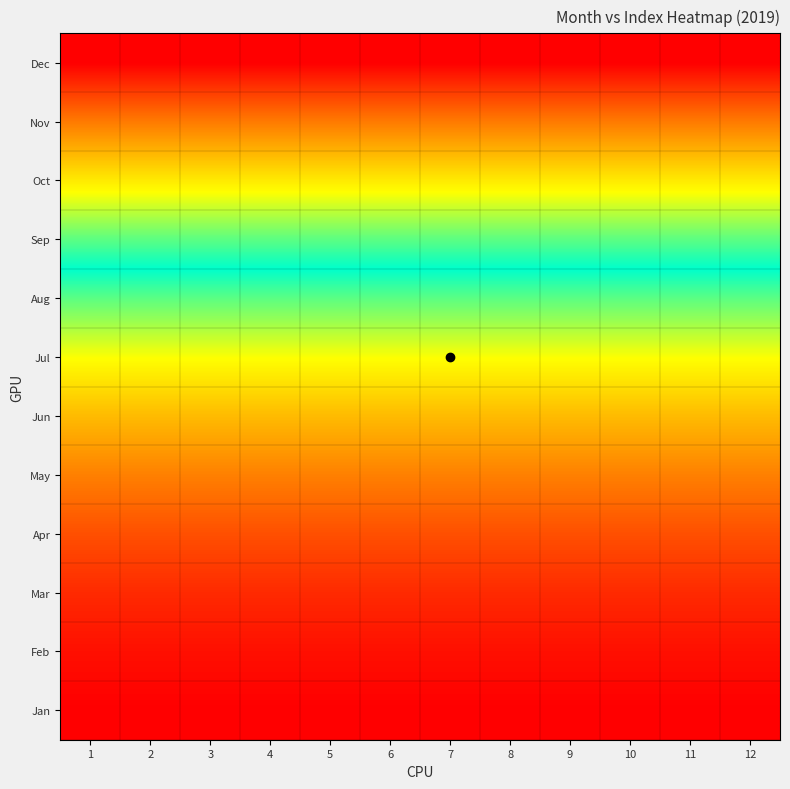

At which category does the chart reach its minimum across all series?

1